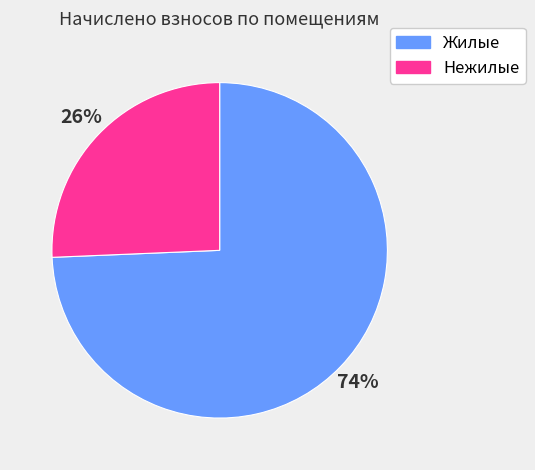

Is there a majority slice in this chart?

Yes